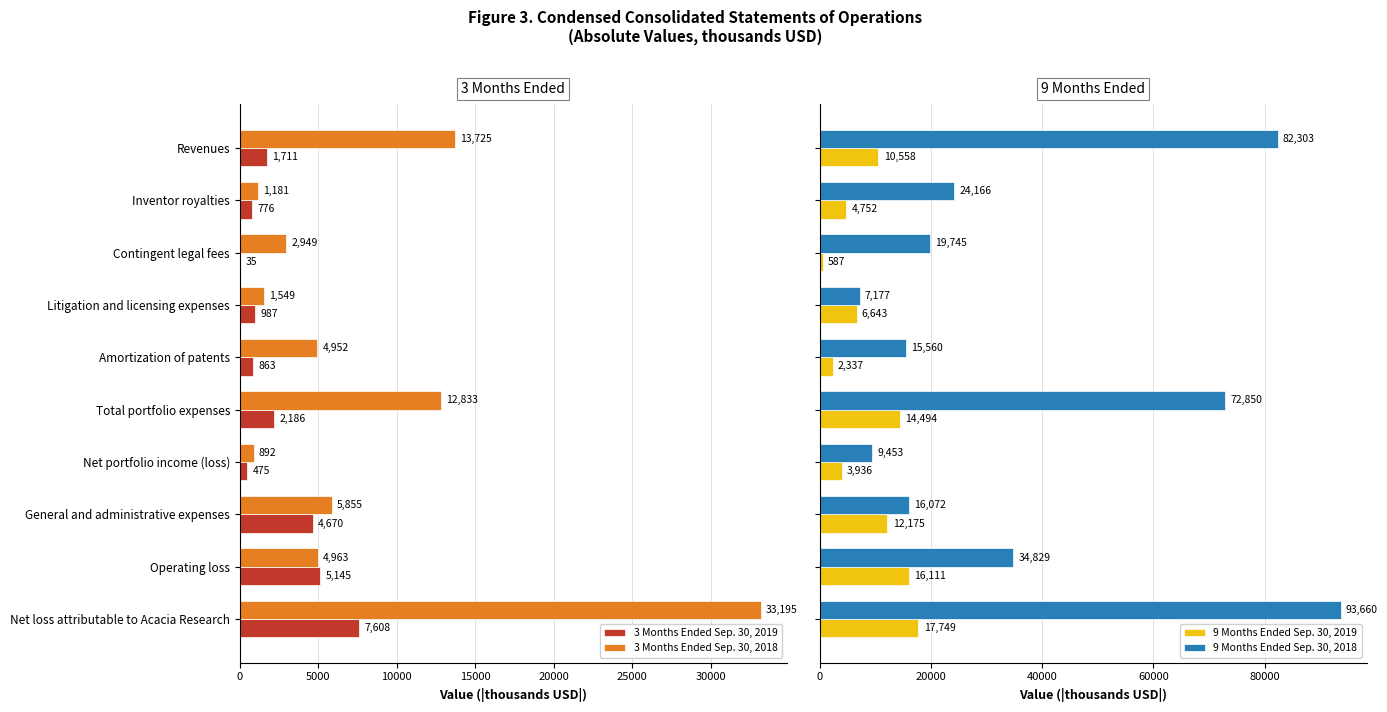

How many distinct data groups are displayed?

4